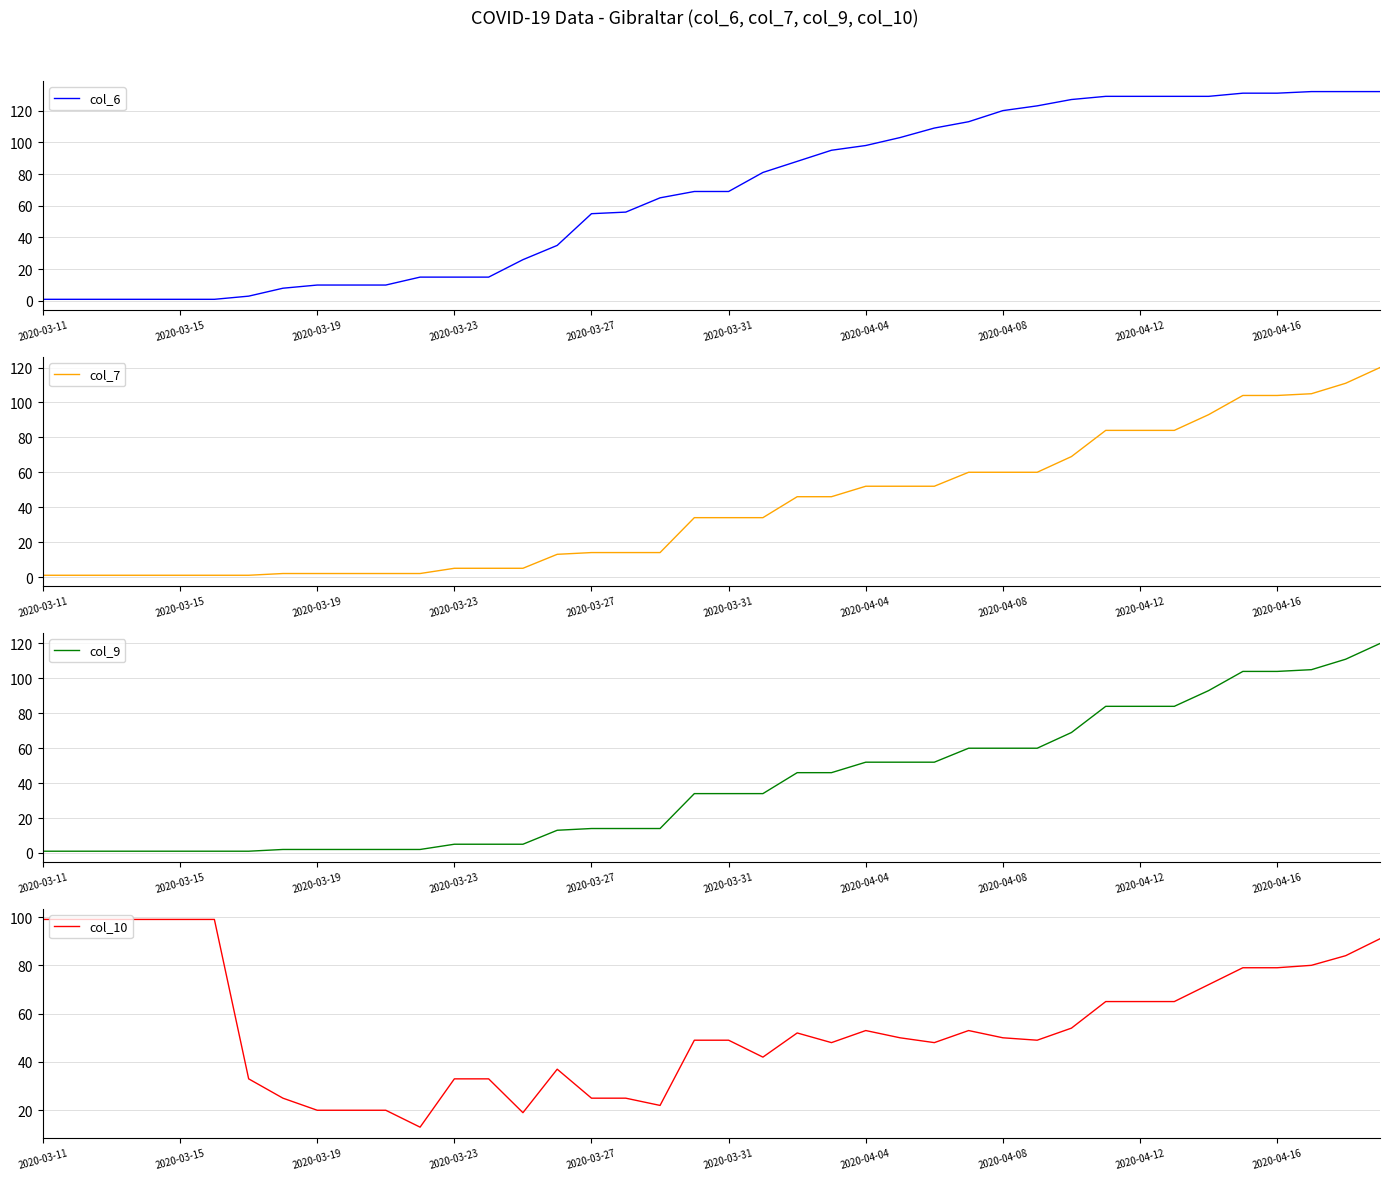

What is the highest value of the col_7 series?

120